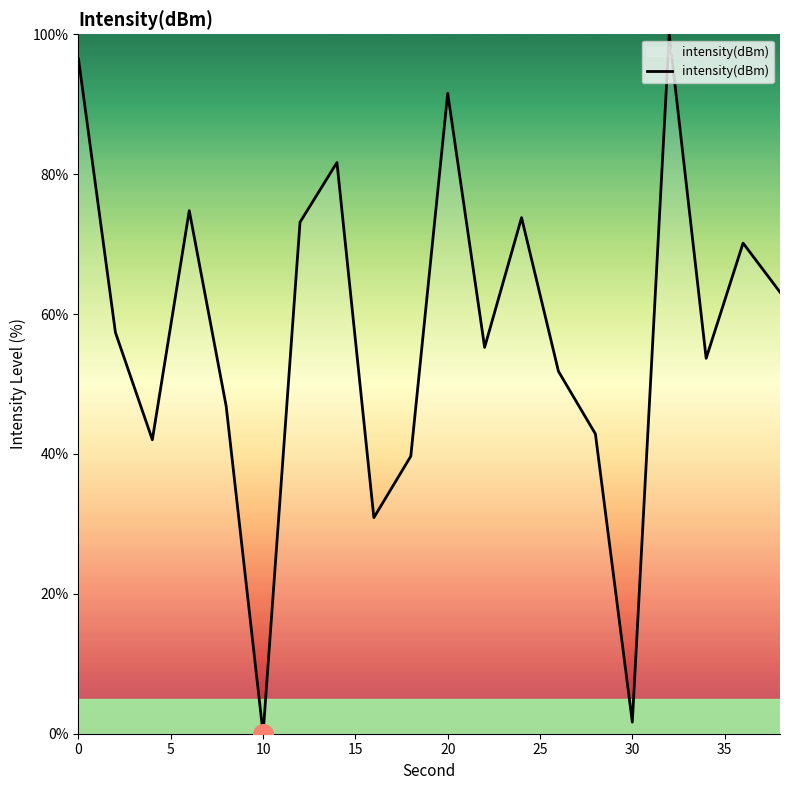

What is the greatest value displayed?

100.0